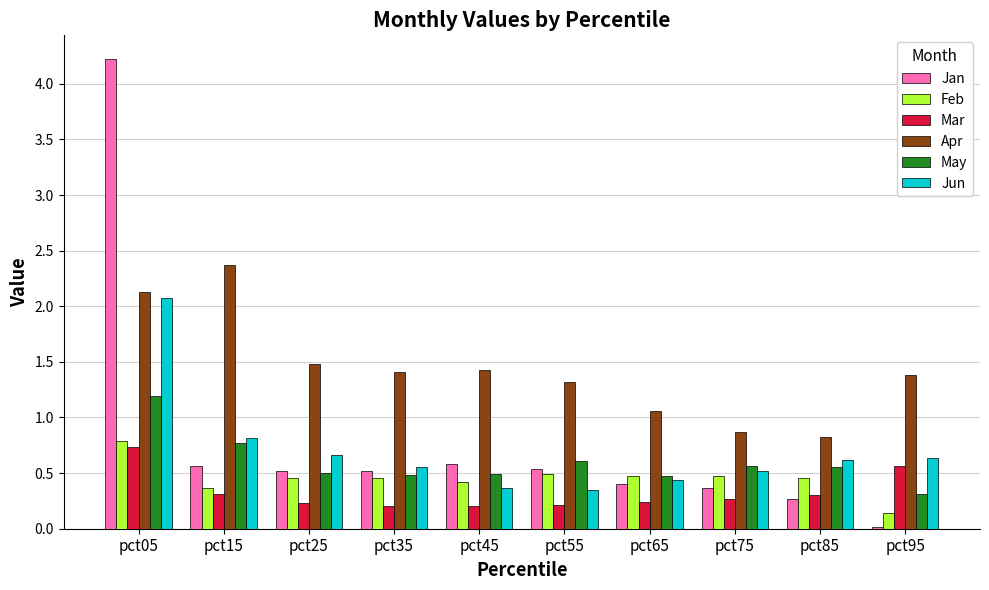

Which series changed the most between pct35 and pct75?

Apr